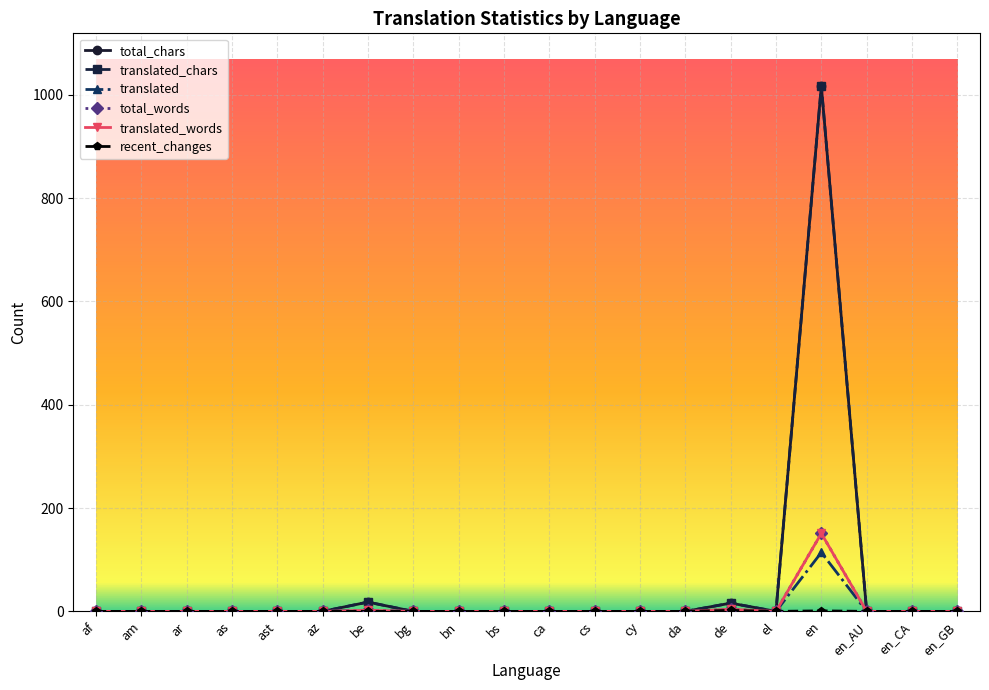

True or false: total_words and translated intersect in this chart.

False